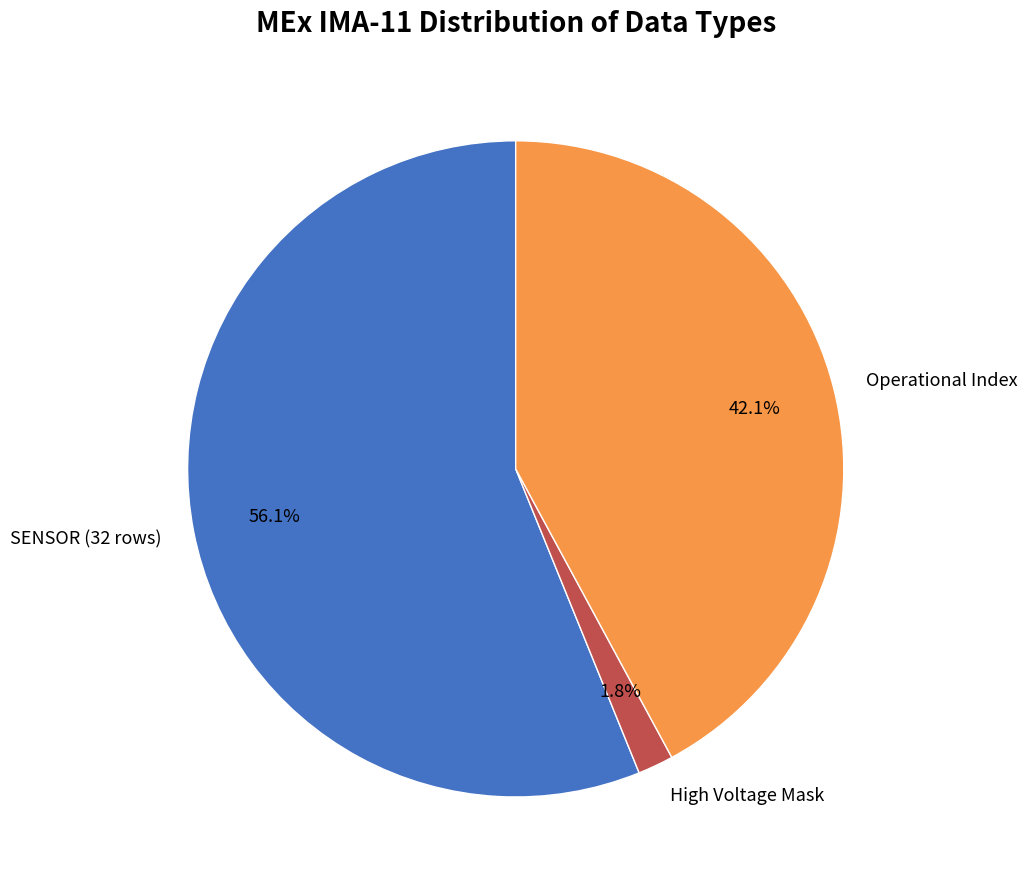

What is the smallest slice in the pie chart?

High Voltage Mask